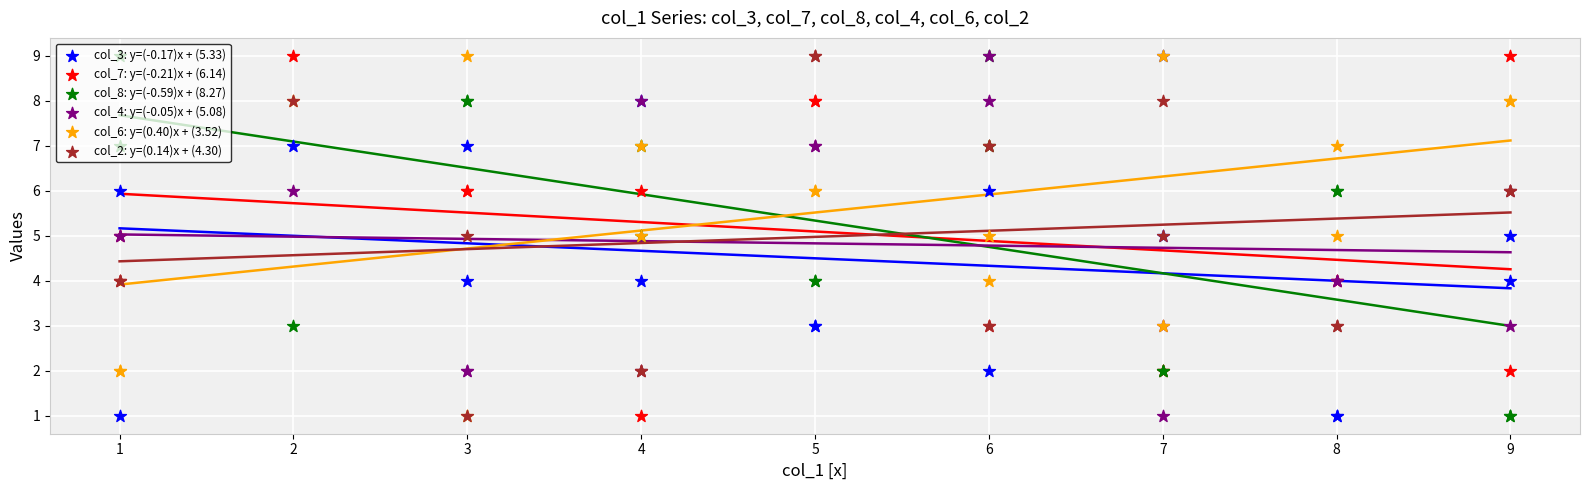

Is the value of col_7: y=(-0.21)x + (6.14) at 3 greater than the value of col_6: y=(0.40)x + (3.52) at 1?

Yes